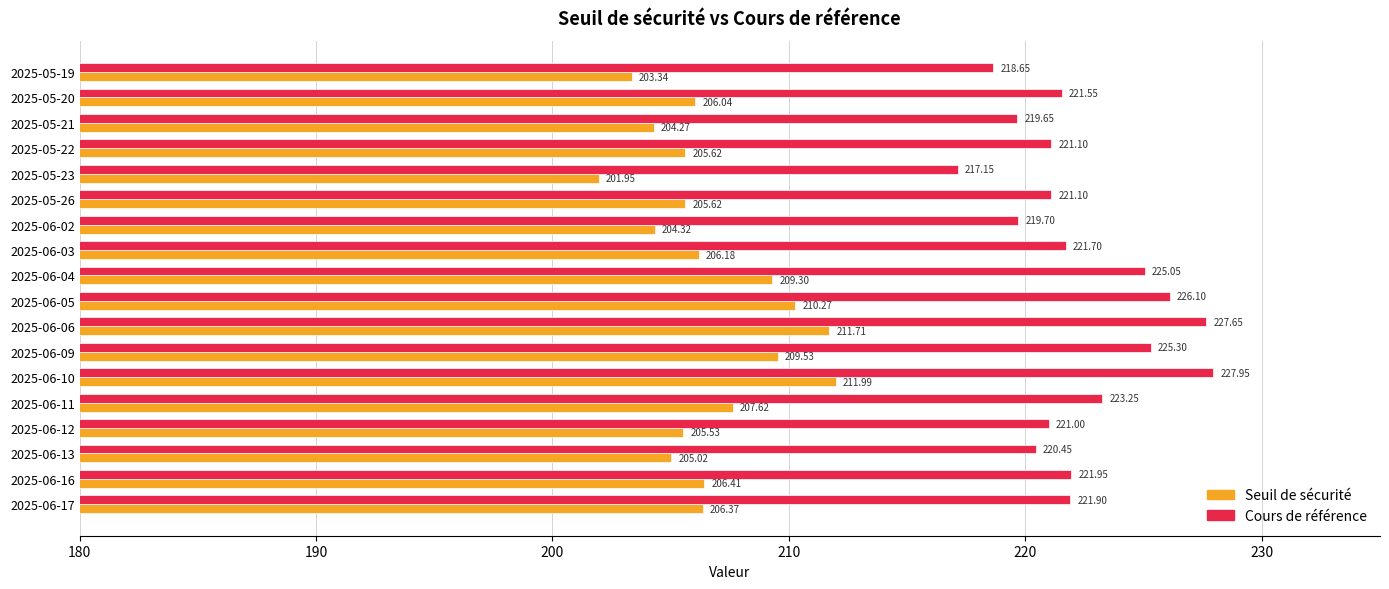

What is the sum of all Cours de référence values?

4001.2